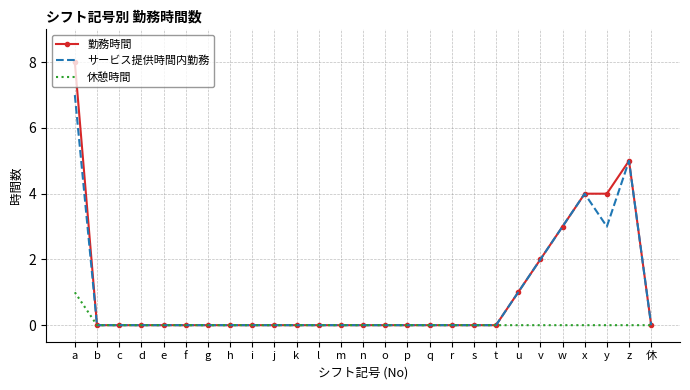

The 勤務時間 series shows 0 at d. True or false?

True